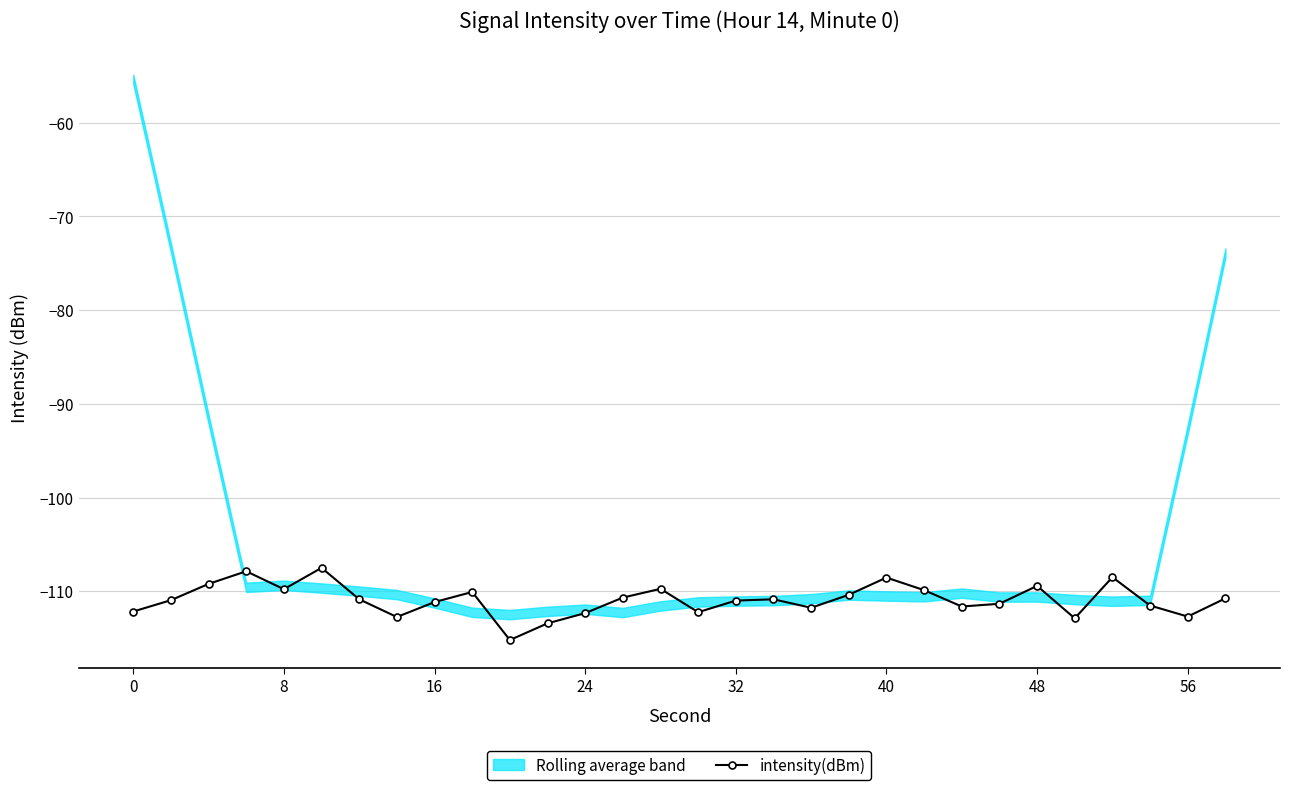

Is it true that intensity(dBm) equals -177.4 at 48?

False